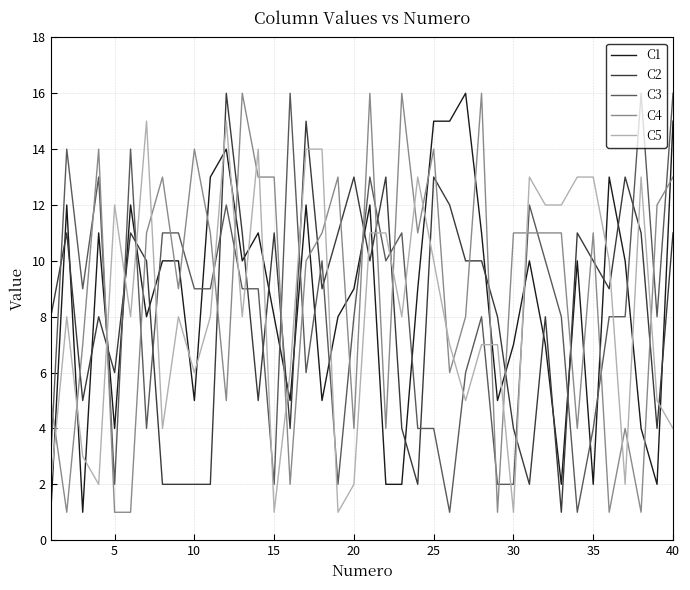

Reading left to right, list all the values displayed in this chart.

C1: 1	12	1	11	4	12	8	10	10	5	13	14	10	11	8	5	12	5	8	9	12	2	2	9	15	15	16	11	5	7	10	7	2	10	2	13	10	4	2	15
C2: 8	11	5	8	6	11	10	2	2	2	2	16	11	5	11	4	15	9	11	13	10	13	4	2	13	12	10	10	8	4	2	8	1	11	10	9	13	11	4	11
C3: 3	14	9	13	2	14	4	11	11	9	9	12	9	9	2	16	6	10	2	8	13	10	11	4	4	1	6	8	2	2	12	10	8	1	4	8	8	16	8	16
C4: 5	1	7	14	1	1	11	13	9	14	11	5	16	13	13	2	10	11	13	4	16	4	16	11	14	6	8	16	1	11	11	11	11	4	11	1	4	1	12	13
C5: 2	8	3	2	12	8	15	4	8	6	8	15	8	14	1	6	14	14	1	2	11	11	8	13	10	7	5	7	7	1	13	12	12	13	13	10	2	13	5	4